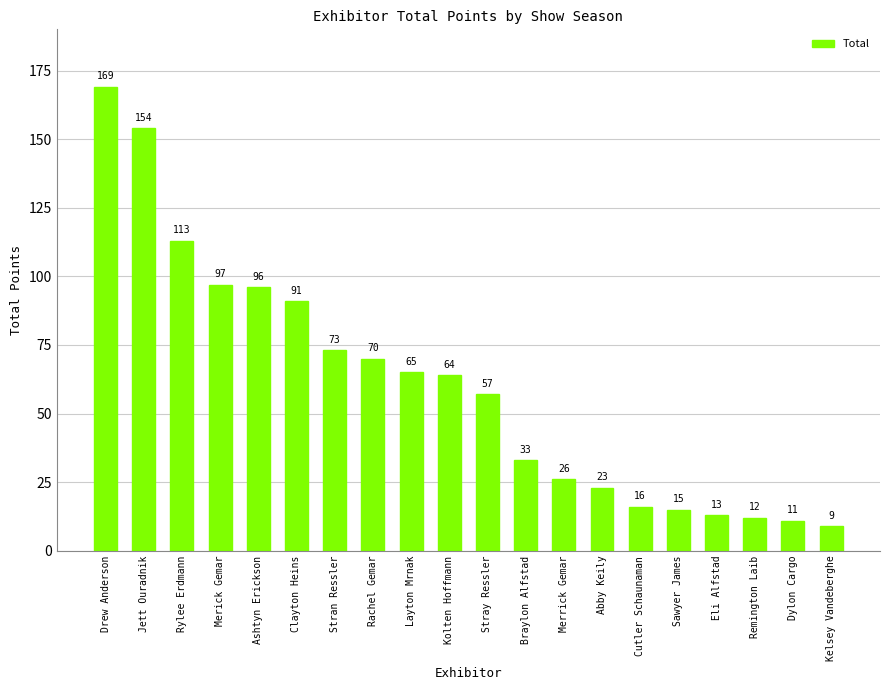

Reading right to left, transcribe all the data shown in this chart.

9	11	12	13	15	16	23	26	33	57	64	65	70	73	91	96	97	113	154	169